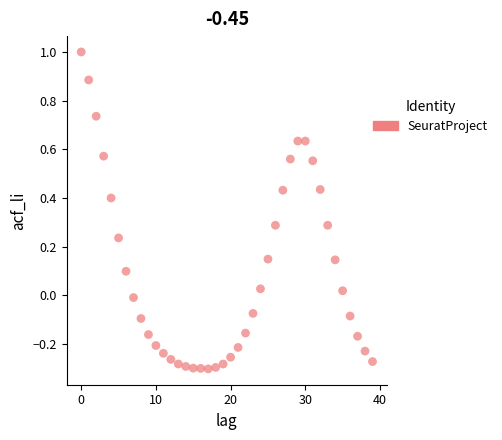

What is the range of Y values (max minus min)?

1.3